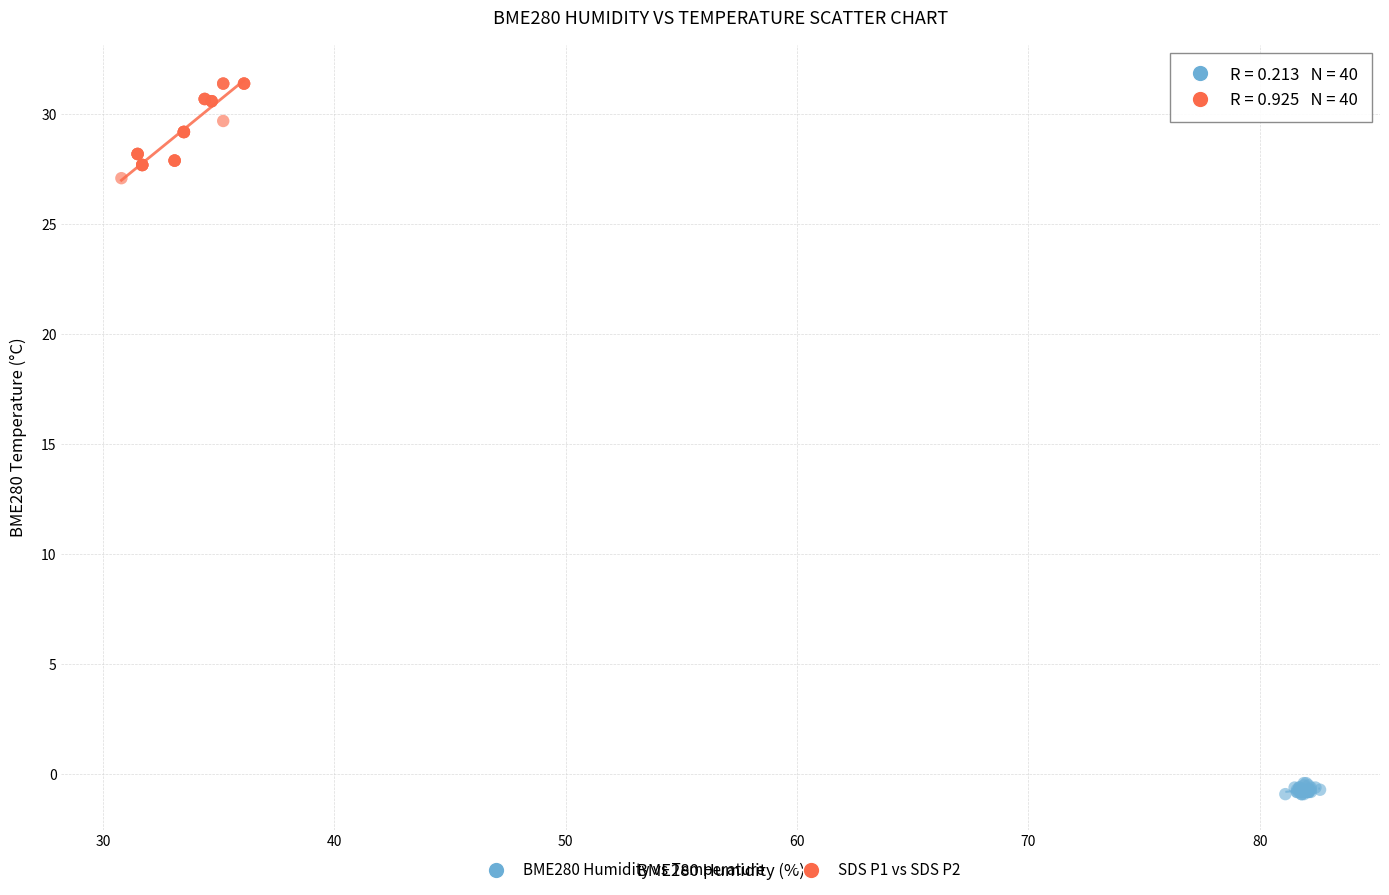

Which series has the largest Y range (max minus min)?

SDS P1 vs SDS P2